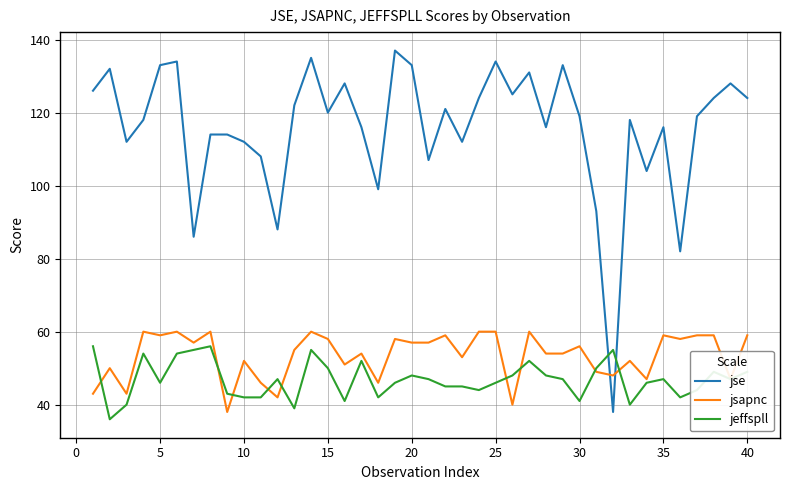

How many lines are shown in the chart?

3